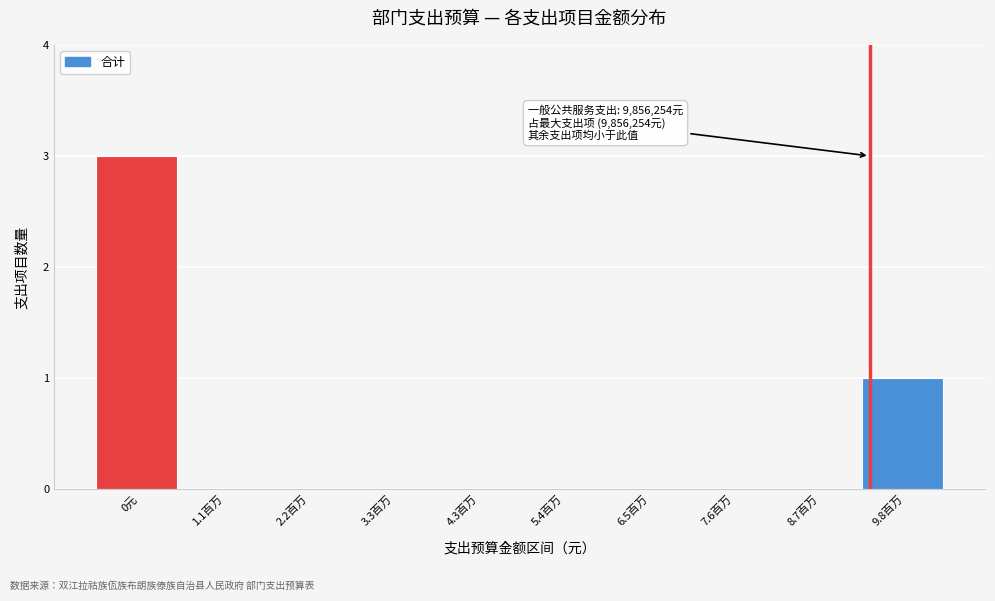

Reading left to right, what are all the values shown in this chart?

0元=3	1.1百万=0	2.2百万=0	3.3百万=0	4.3百万=0	5.4百万=0	6.5百万=0	7.6百万=0	8.7百万=0	9.8百万=1